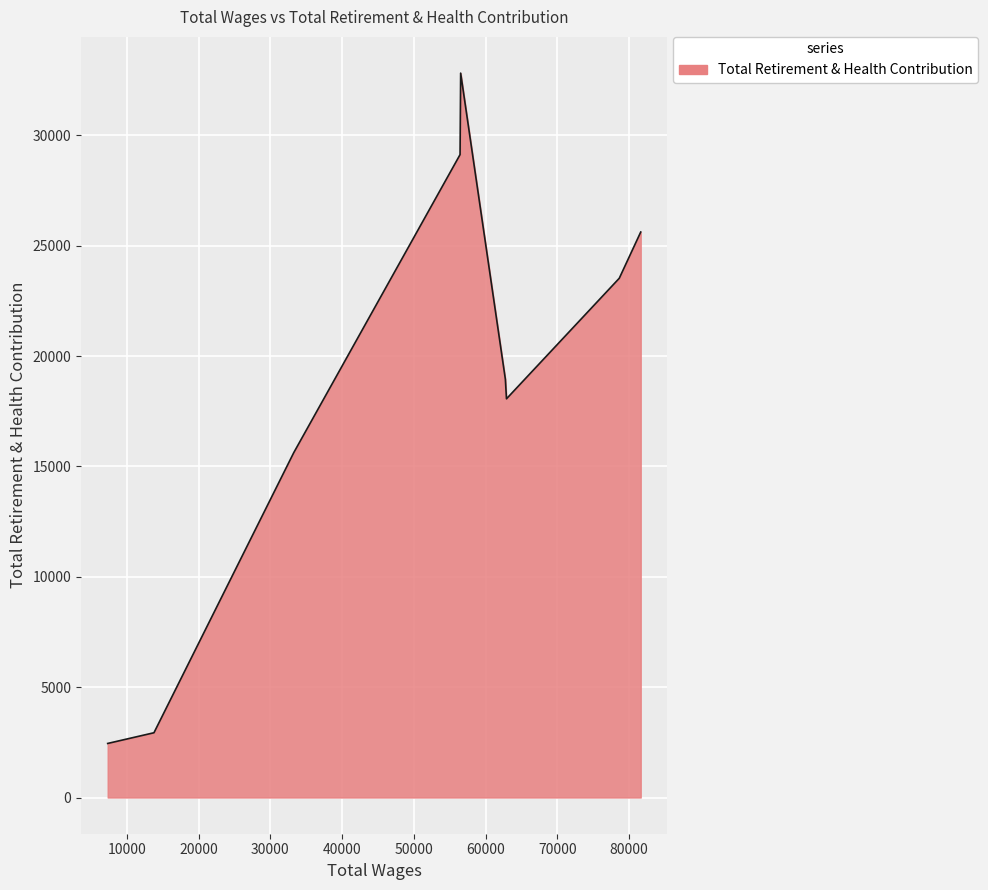

How many series are shown in this chart?

1